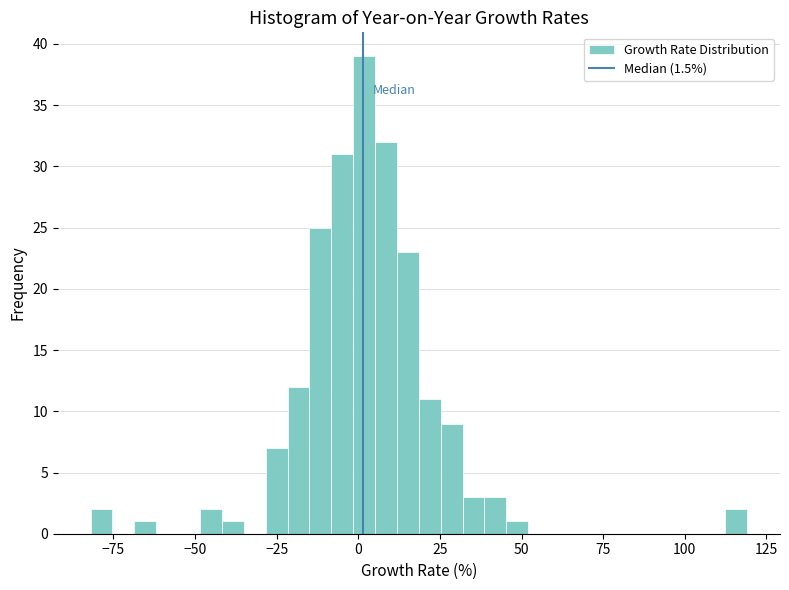

Read against the x-axis, roughly where is the centre of the tallest bar?

0